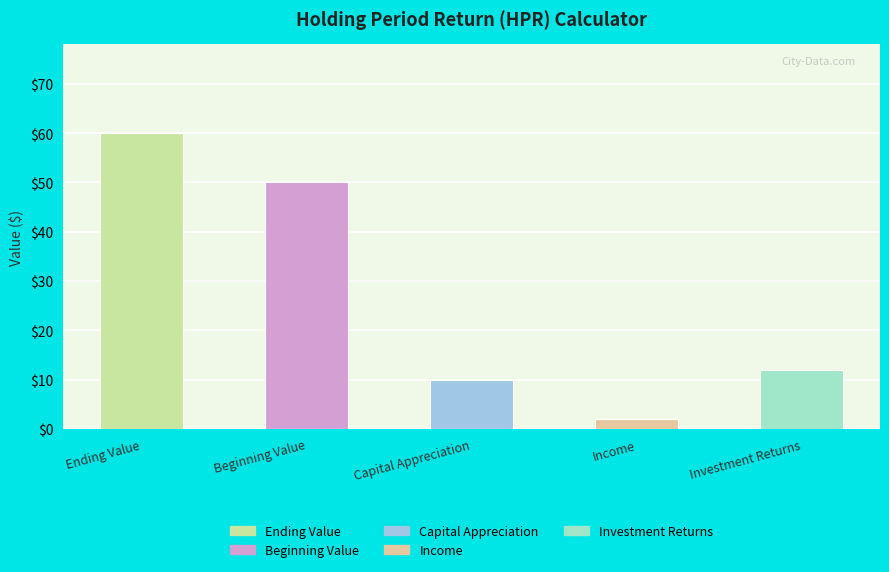

True or false: the data shows 12 at Investment Returns.

True